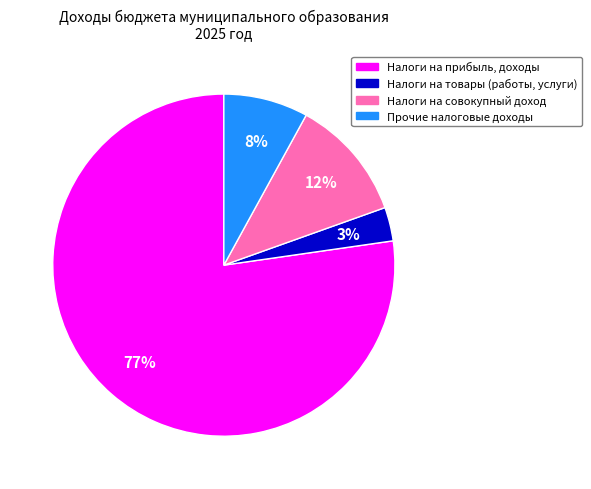

Is there a majority slice in this chart?

Yes